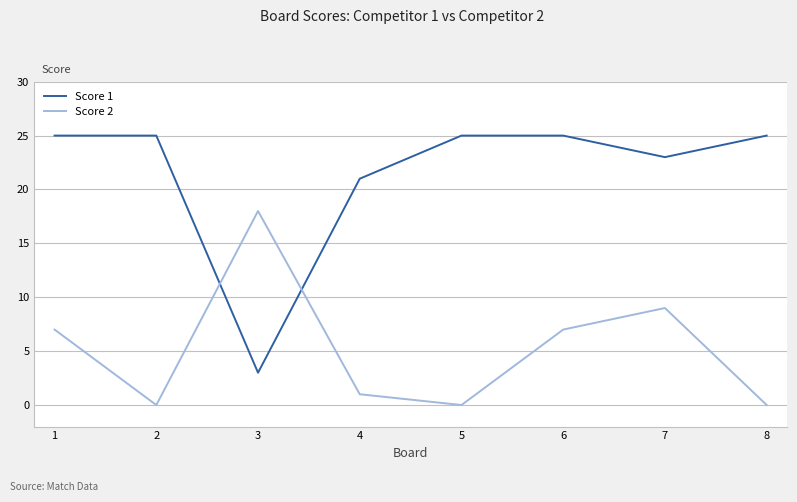

At 5, list the series in order from largest to smallest.

Score 1, Score 2